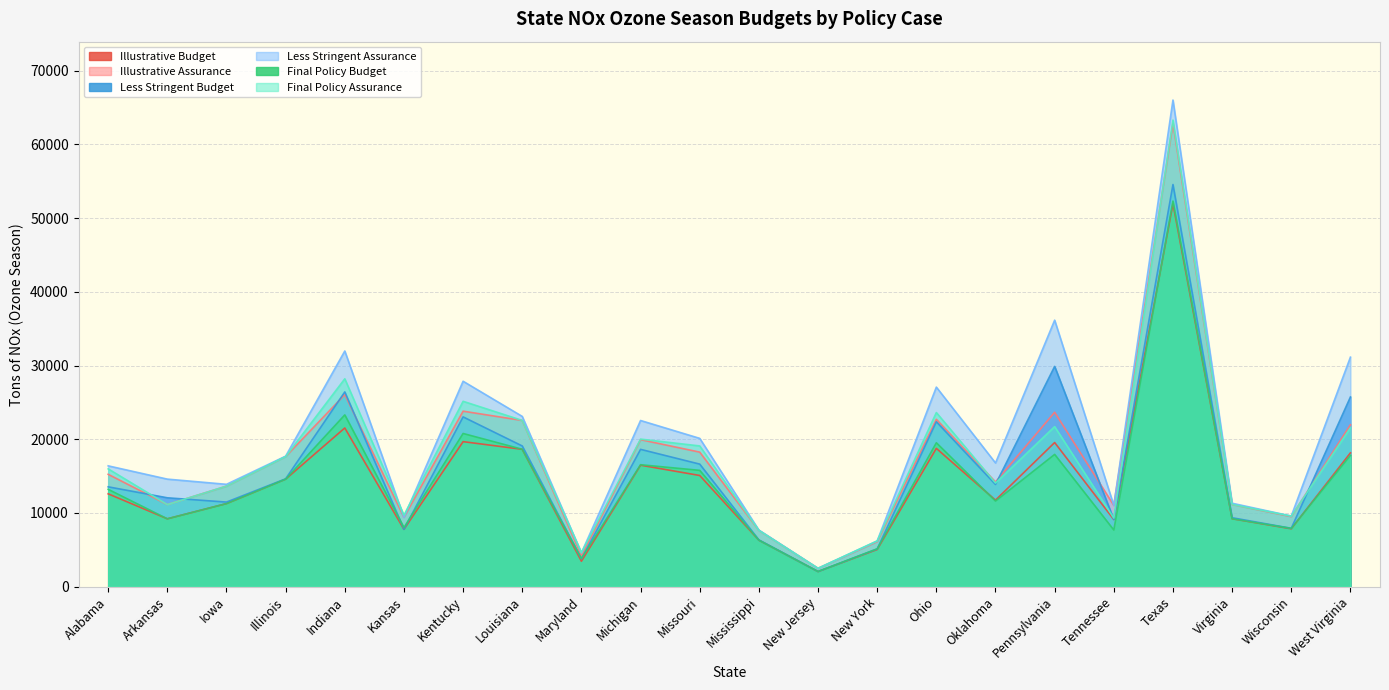

Where does the Final Policy Assurance series first go above 15984?

Illinois